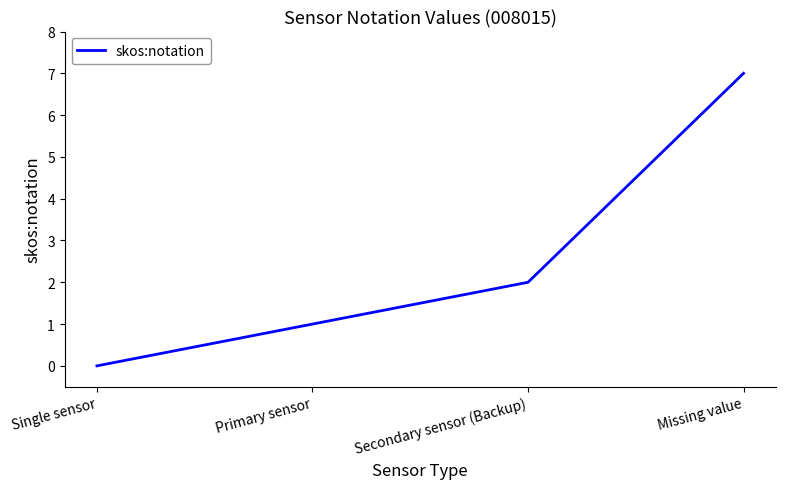

What is the difference between the second highest and second lowest values?

1